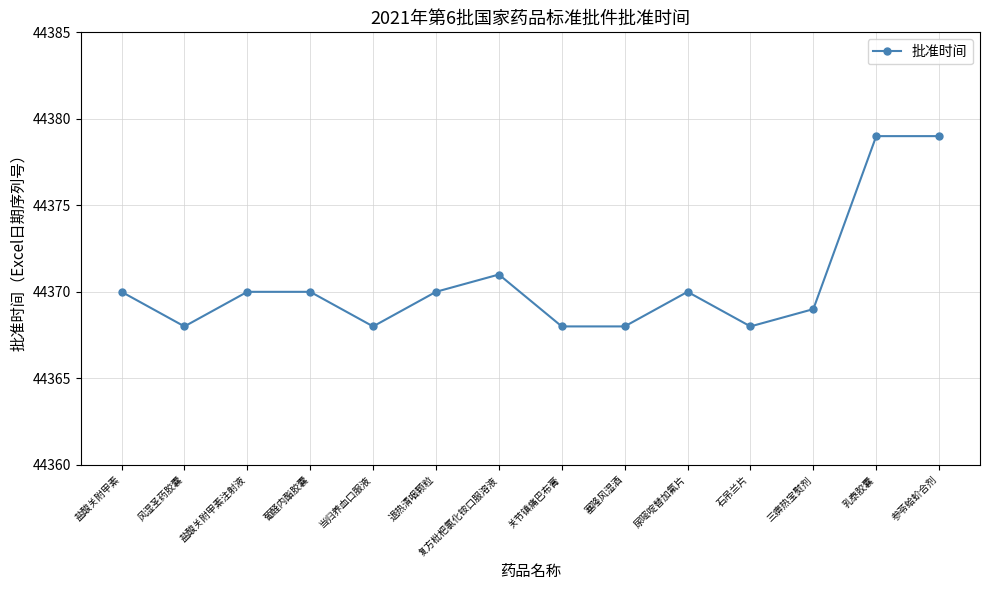

True or false: there are more than 1 points higher than both neighbors.

True